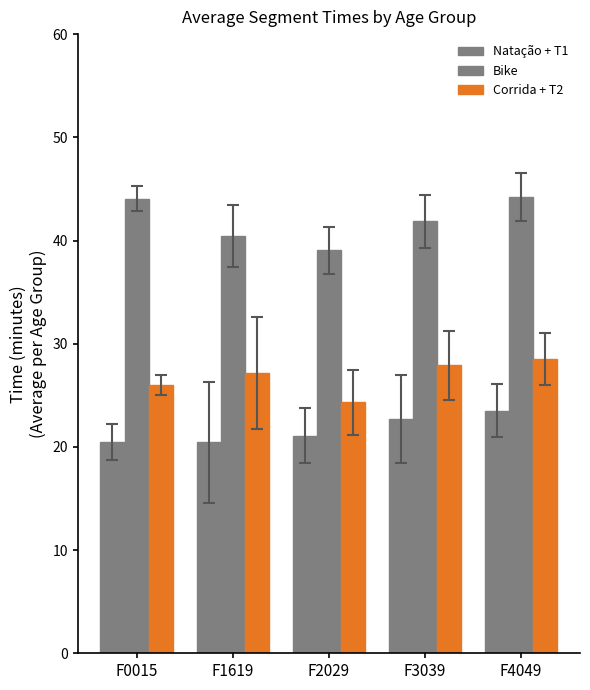

How many values in the Corrida + T2 series are below 27?

2